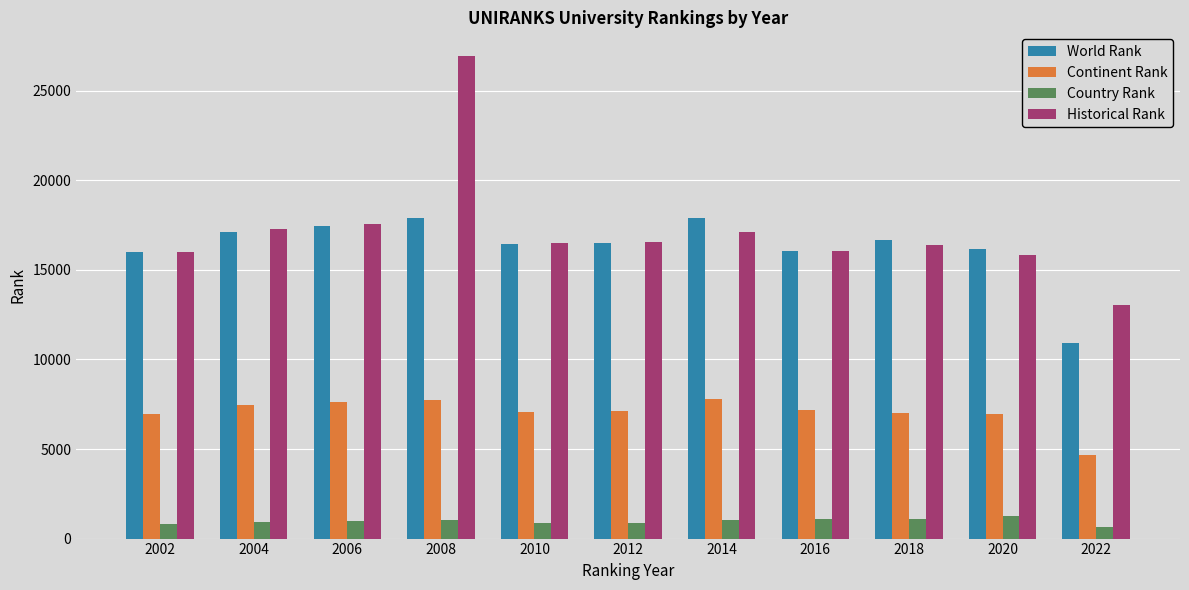

The value of Historical Rank at 2022 is 20901. True or false?

False